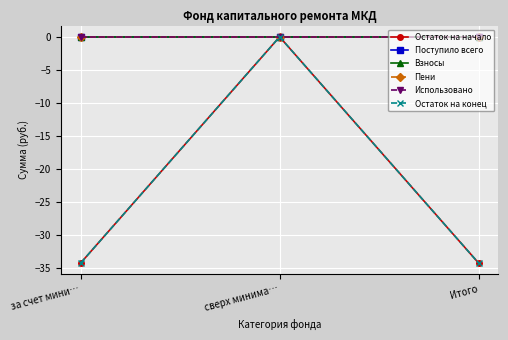

What is the value of the Остаток на начало point at the 1st from the left?

-34.2